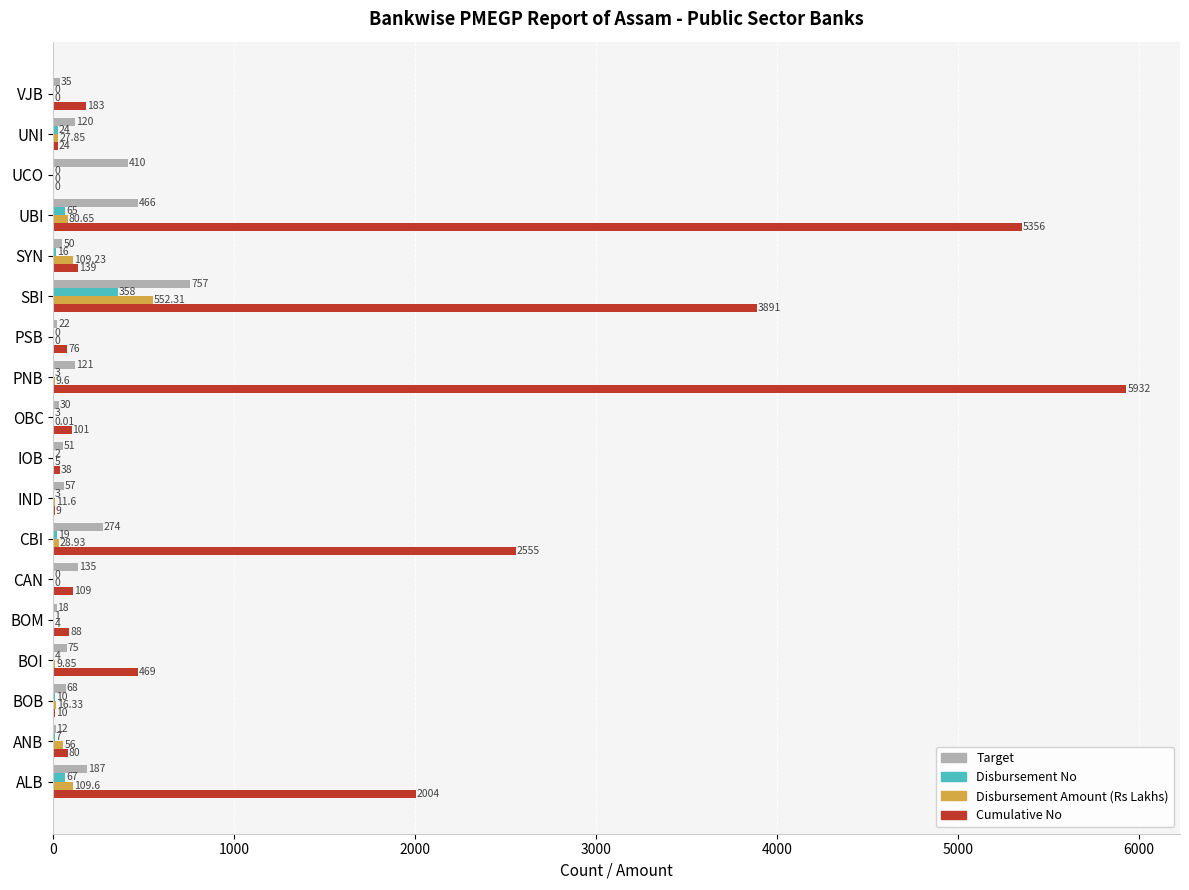

Which series changed the most between ANB and UBI?

Cumulative No